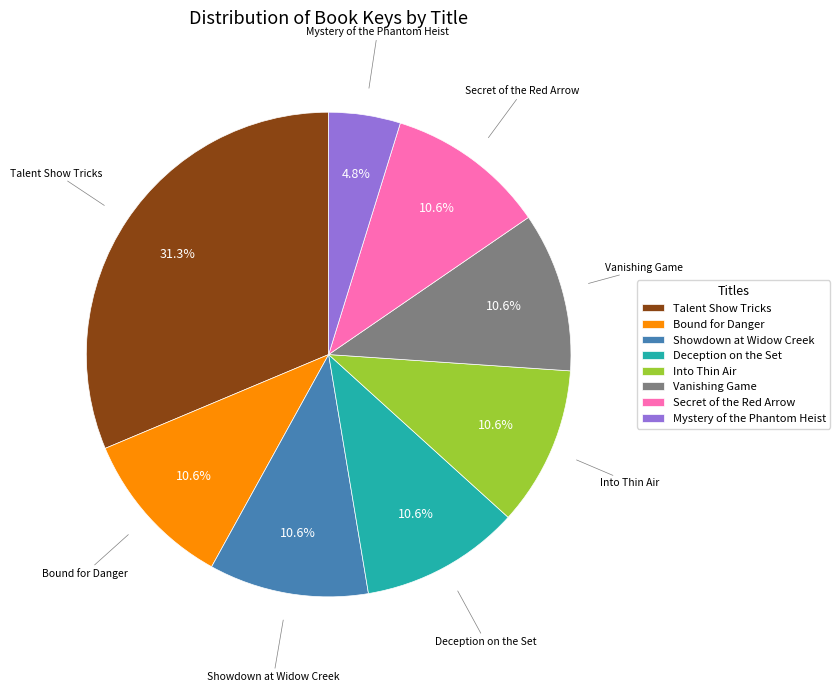

To the nearest percent, what is the difference between the largest and smallest slice percentages?

27%